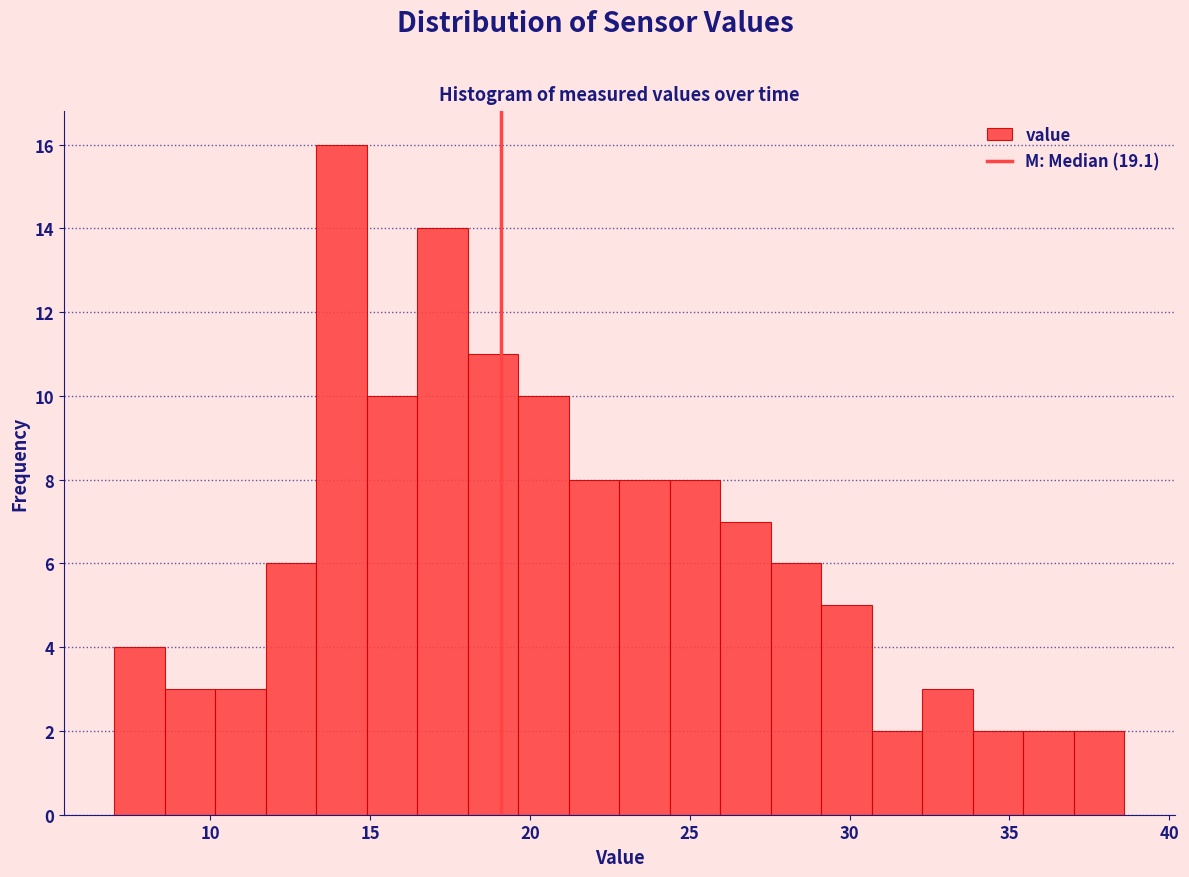

Around what value on the x-axis is the tallest bar? Give the approximate position of its centre, as read against the axis.

14.0